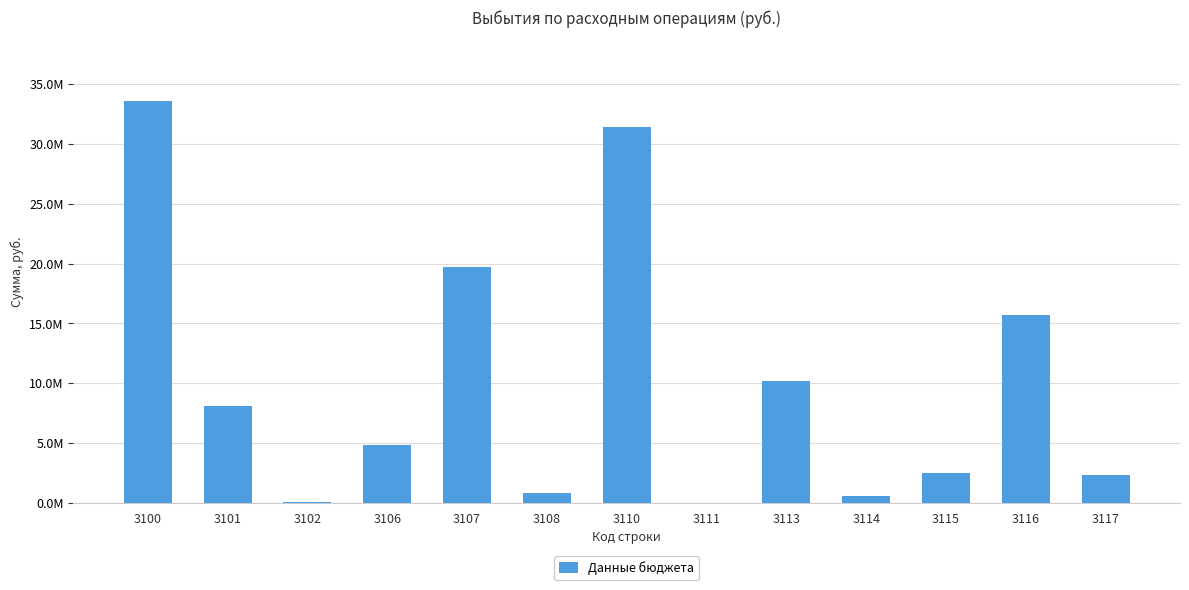

Rank the categories by value from lowest to highest.

3111, 3102, 3114, 3108, 3117, 3115, 3106, 3101, 3113, 3116, 3107, 3110, 3100